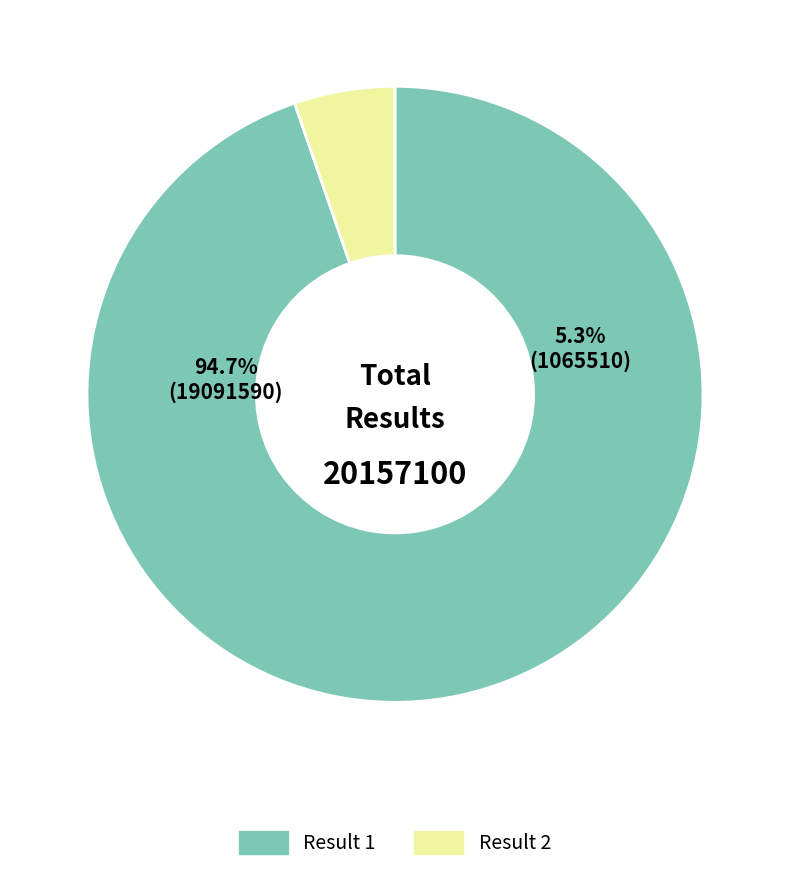

True or false: 2 accounts for 5% of the total.

True